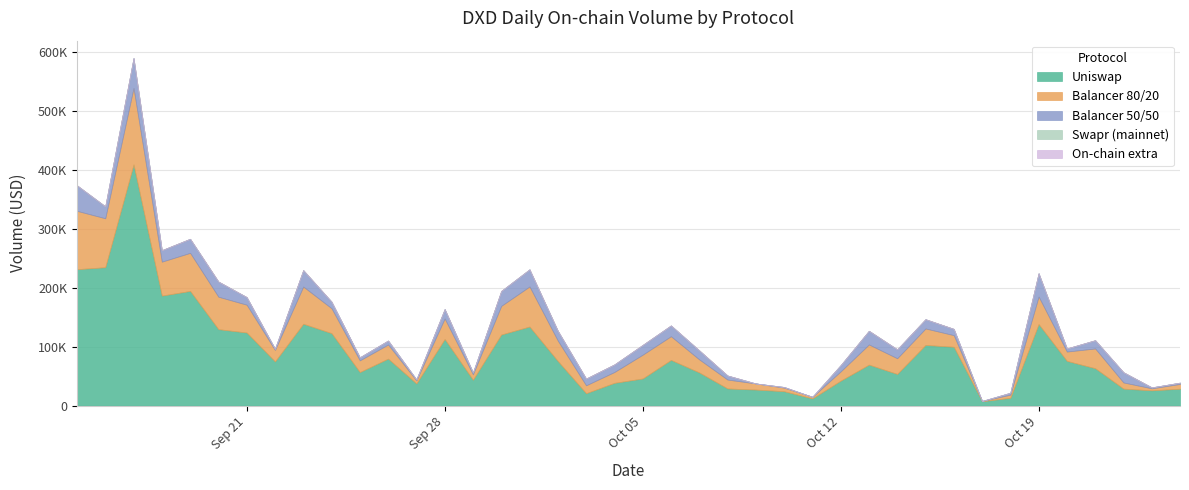

In Balancer 80/20, how many points are lower than both neighbors (excluding endpoints)?

12